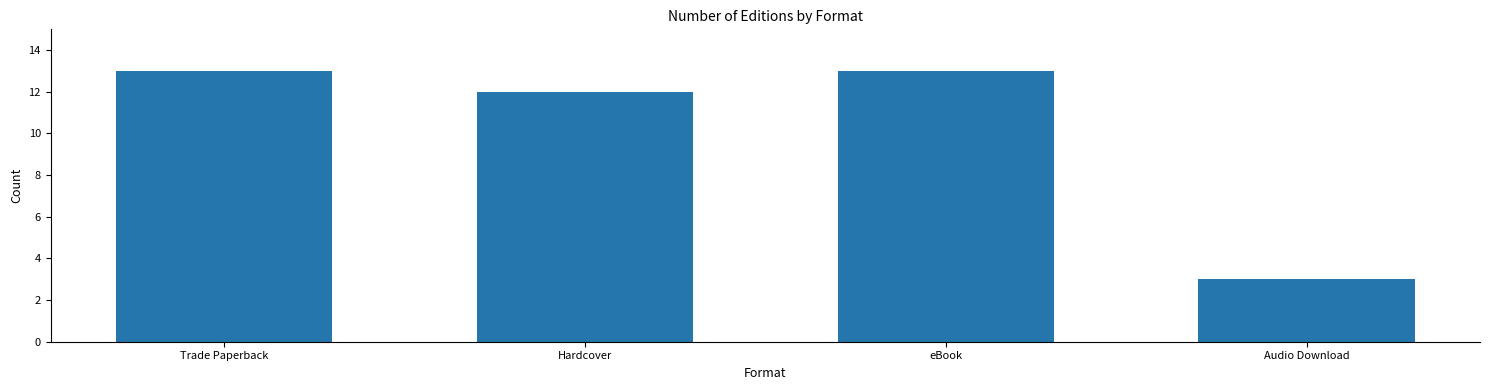

Between Hardcover and eBook, which is larger?

eBook